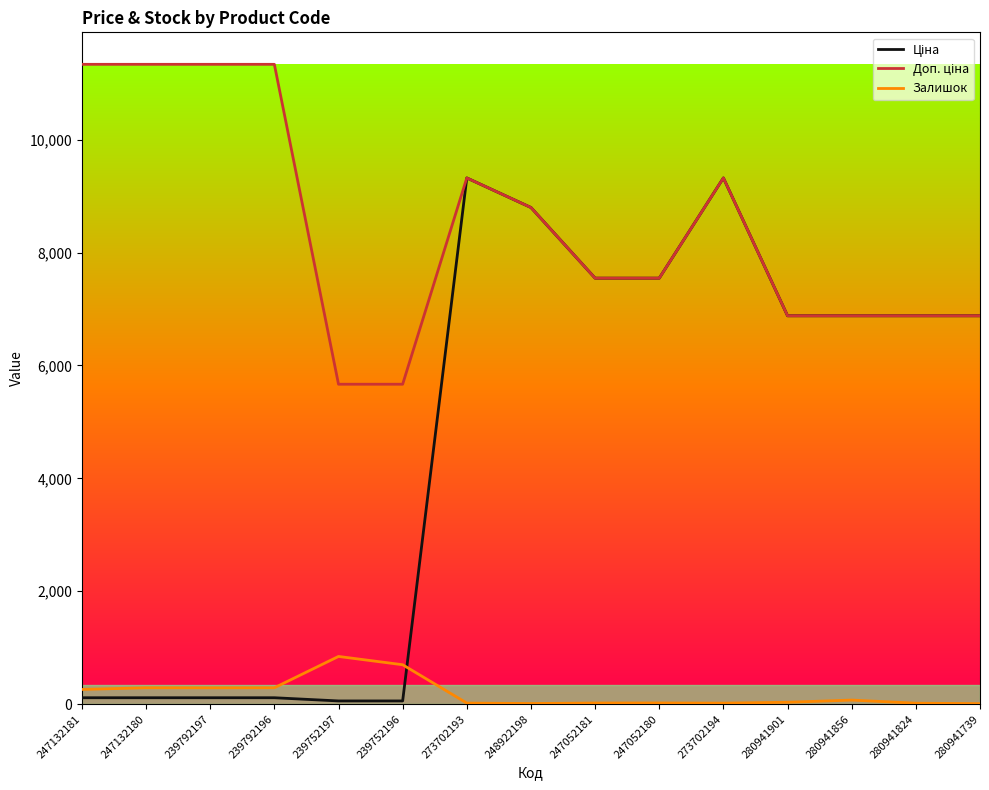

True or false: Залишок has a value of 20.0 at 247052181.

True